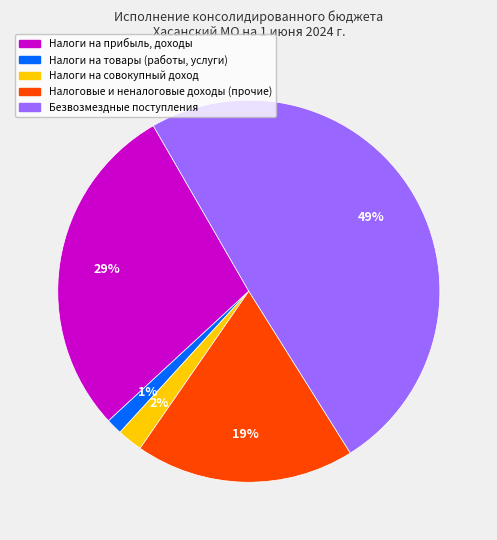

How many segments does this pie chart have?

5